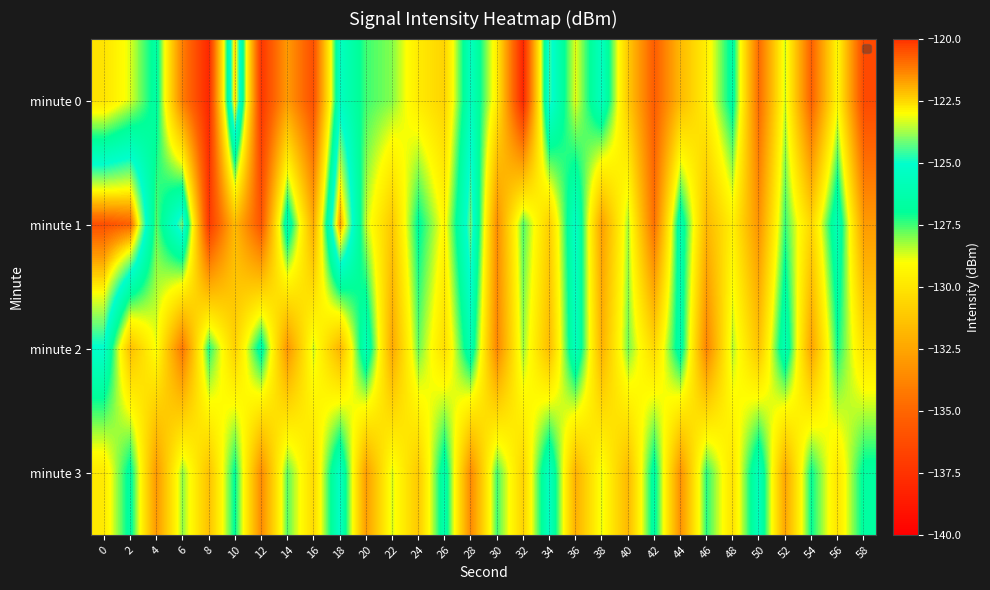

Which series has the widest spread of values?

minute 1